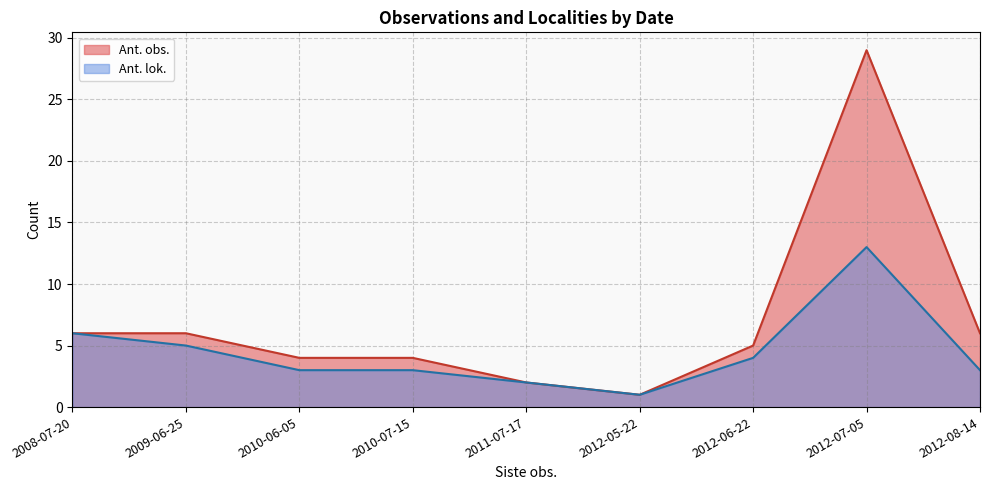

Does the chart display data point markers on the line(s)?

No